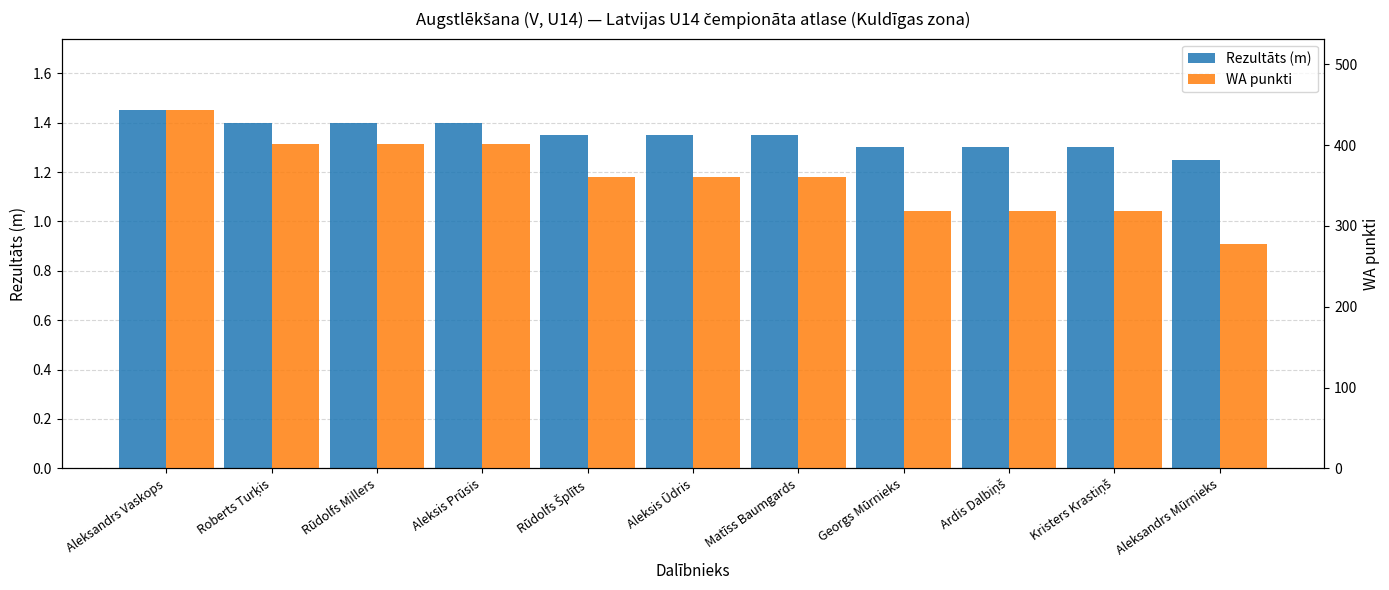

Where does the WA punkti series first go above 360?

Aleksandrs Vaskops